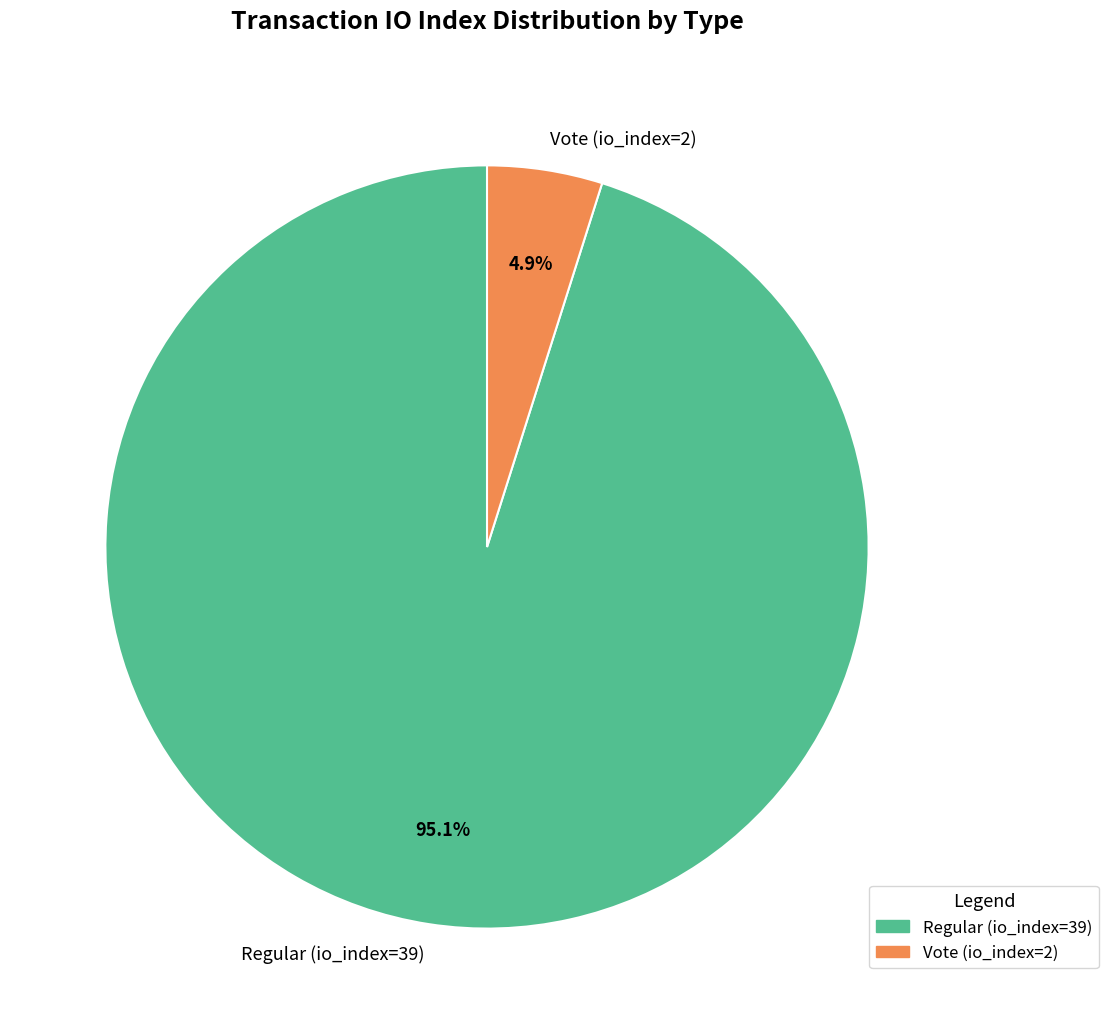

Which slice is the largest?

Regular (io_index=39)